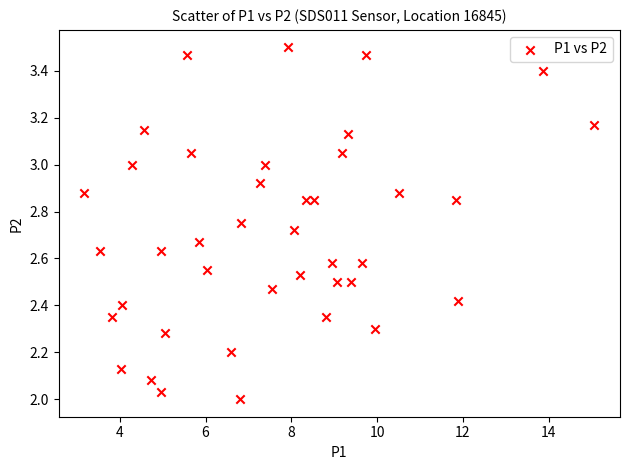

What is the range of X values (max minus min)?

11.9